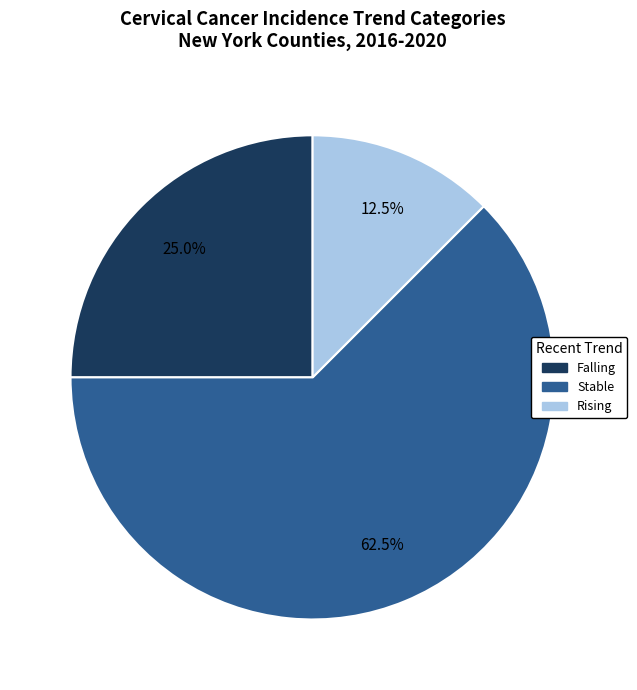

Does any single category account for the majority?

Yes